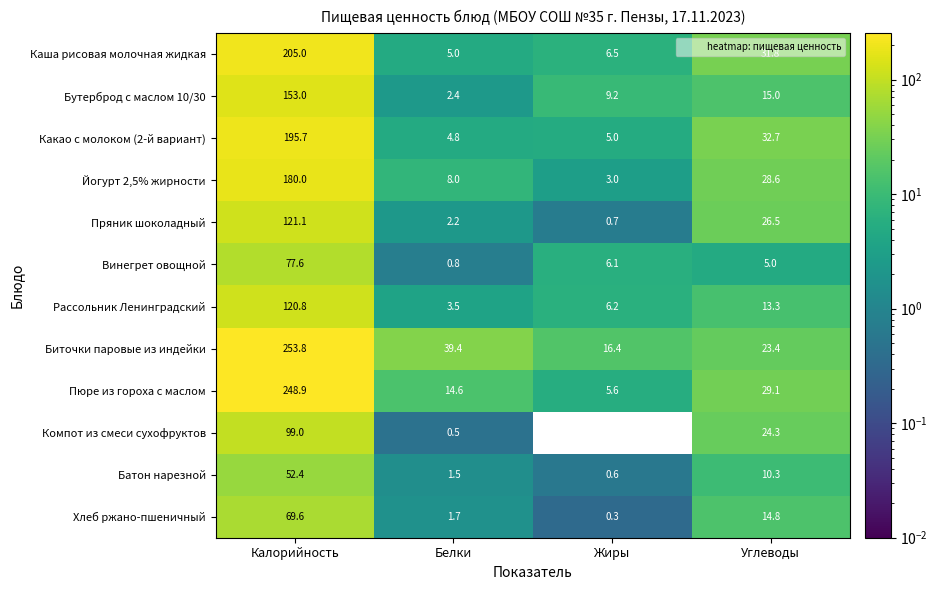

Which series has the largest range (max minus min)?

Пюре из гороха с маслом